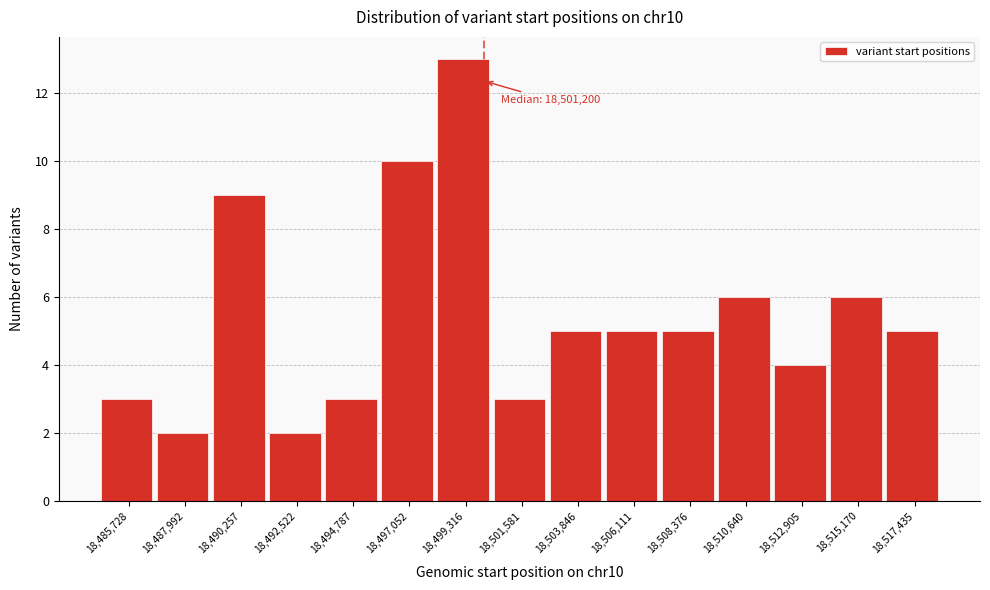

Reading right to left, what are all the values shown in this chart?

5	6	4	6	5	5	5	3	13	10	3	2	9	2	3